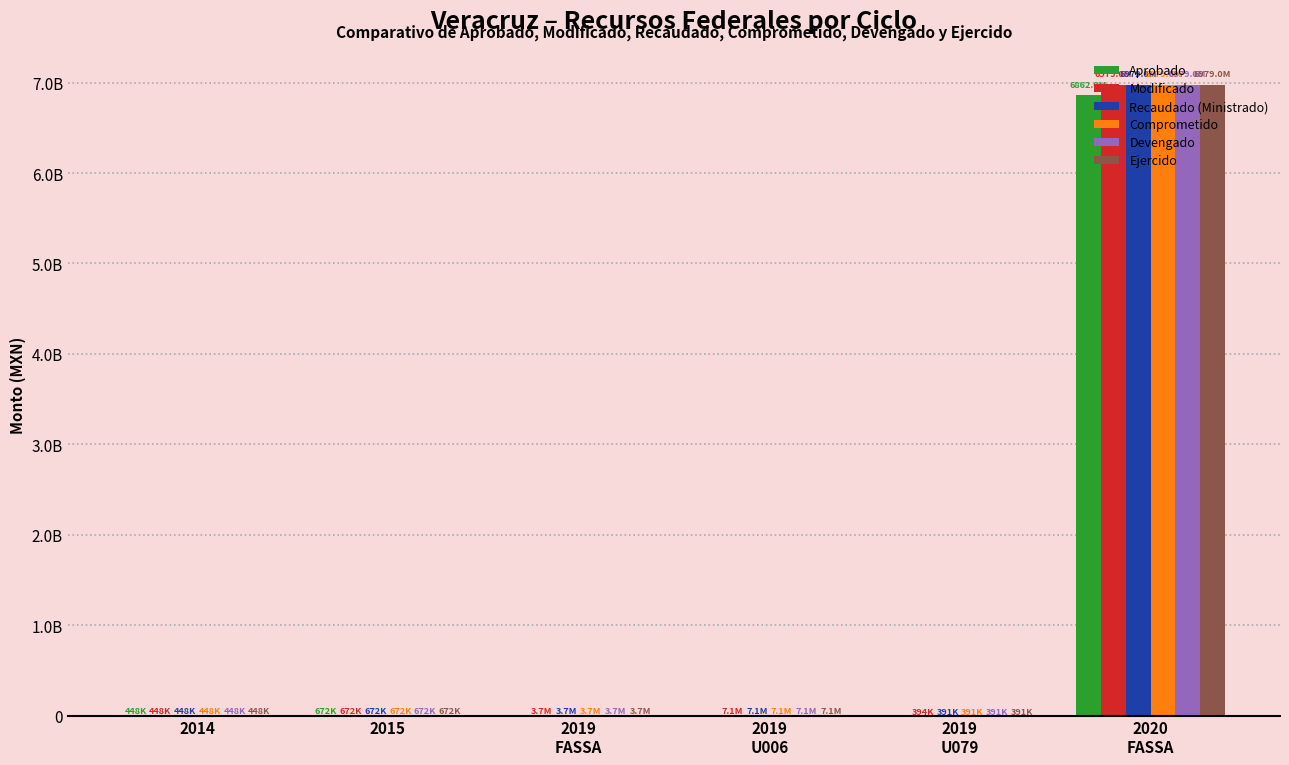

At which category is the sum across all series the highest?

2020
FASSA